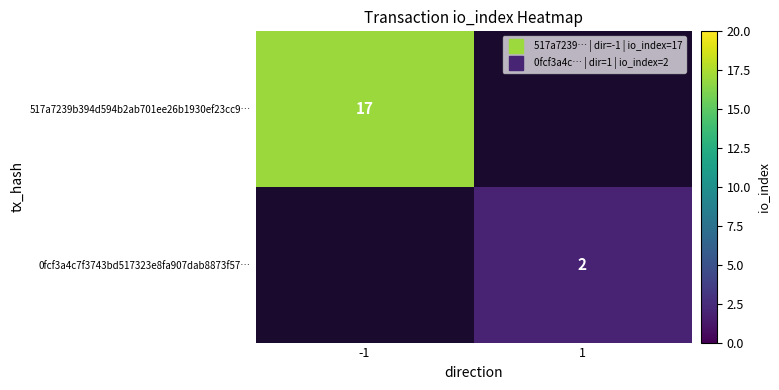

Which series has the largest range (max minus min)?

517a7239b394d594b2ab701ee26b1930ef23cc9…